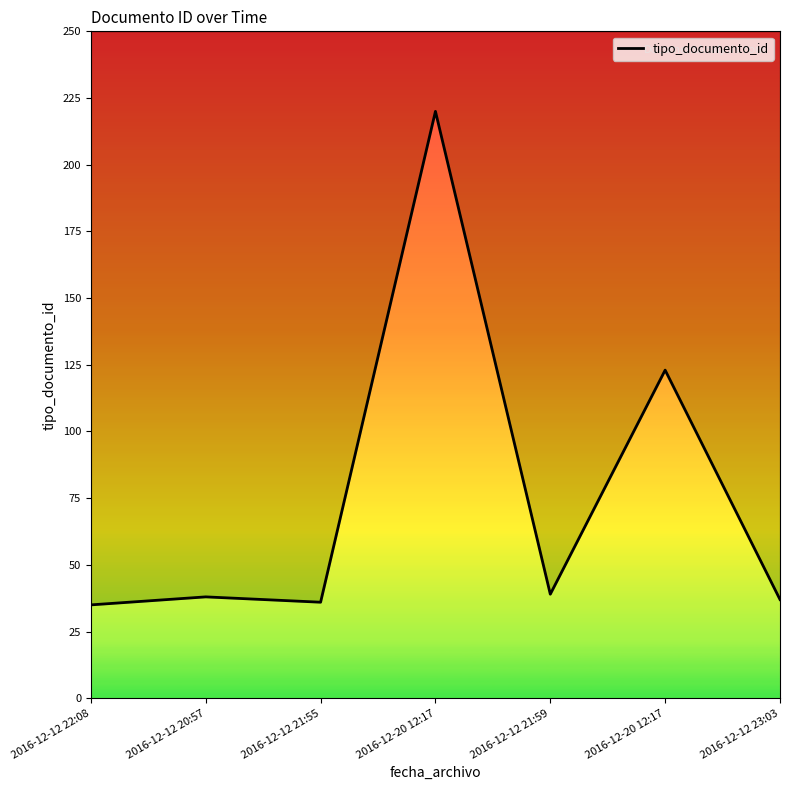

What is the average value?

75